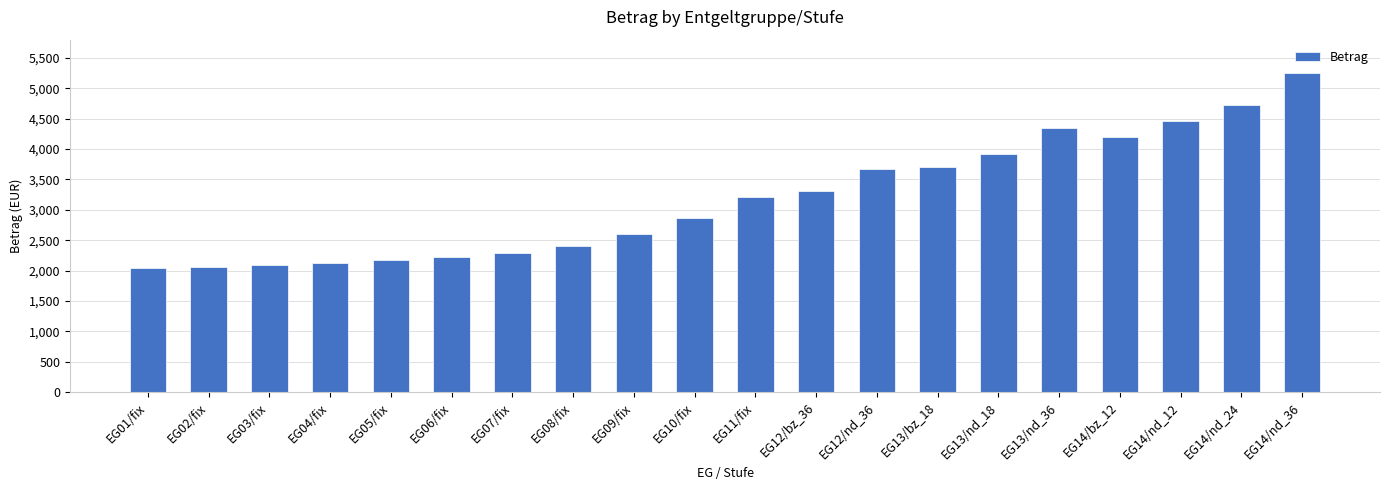

Count the number of categories in the chart.

20